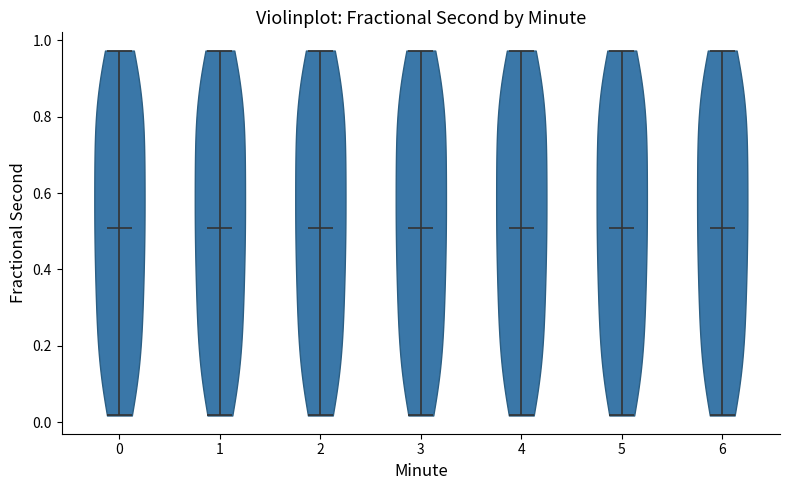

Where does the median line of the violin at x = 1 sit on the y-axis? The values are not printed on the chart, so give them approximately, as read against the axis.

0.50